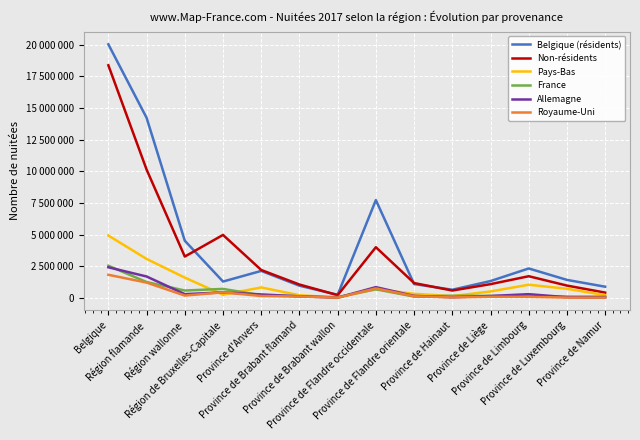

Where is the first local minimum for Belgique (résidents)?

Région de Bruxelles-Capitale